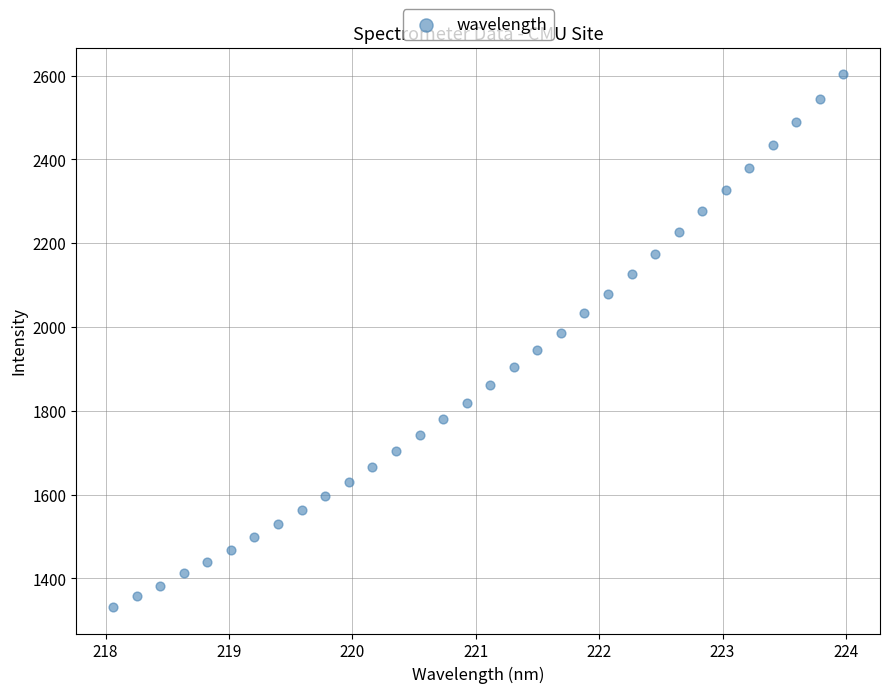

What is the range of Y values (max minus min)?

1270.7